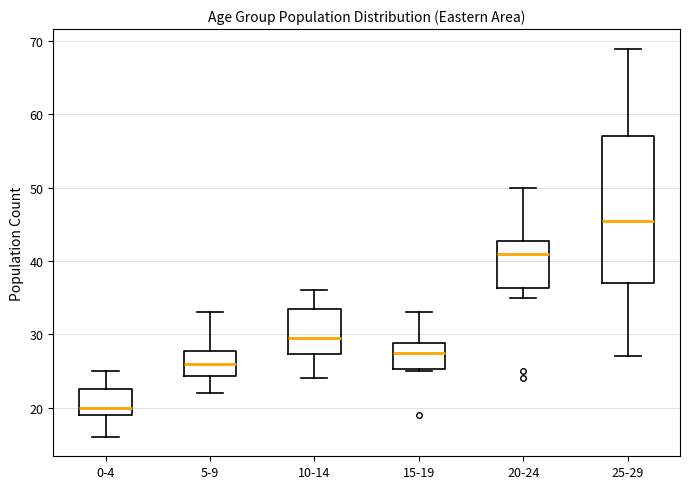

Which box's median line is the lowest?

0-4